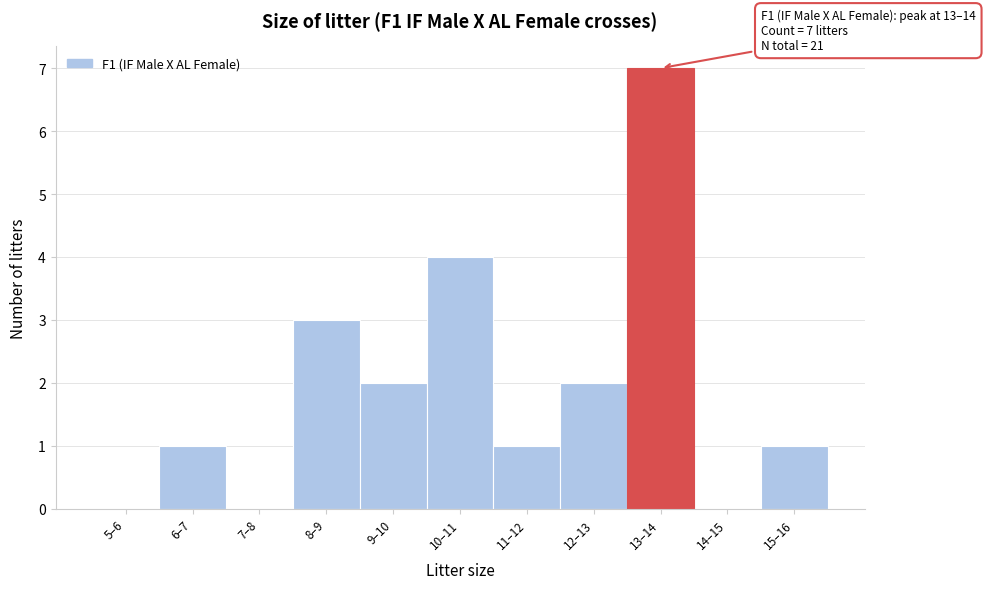

Reading left to right, list all the values displayed in this chart.

5–6=0	6–7=1	7–8=0	8–9=3	9–10=2	10–11=4	11–12=1	12–13=2	13–14=7	14–15=0	15–16=1